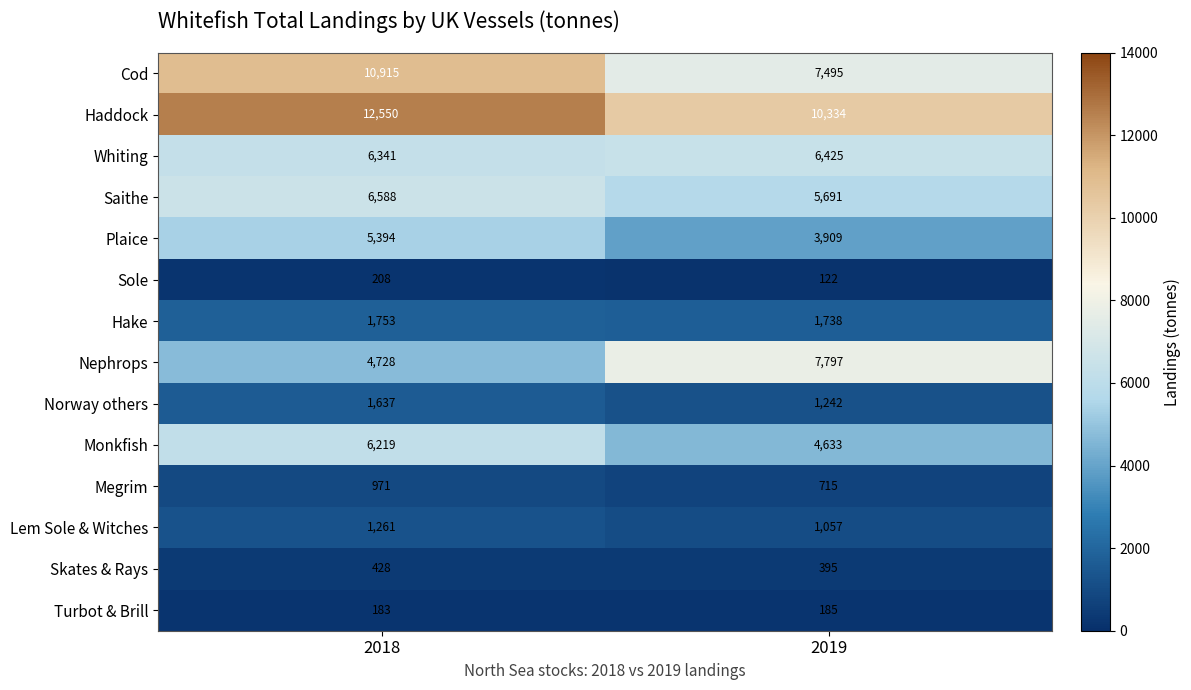

Rank the categories by Lem Sole & Witches value from lowest to highest.

2019, 2018